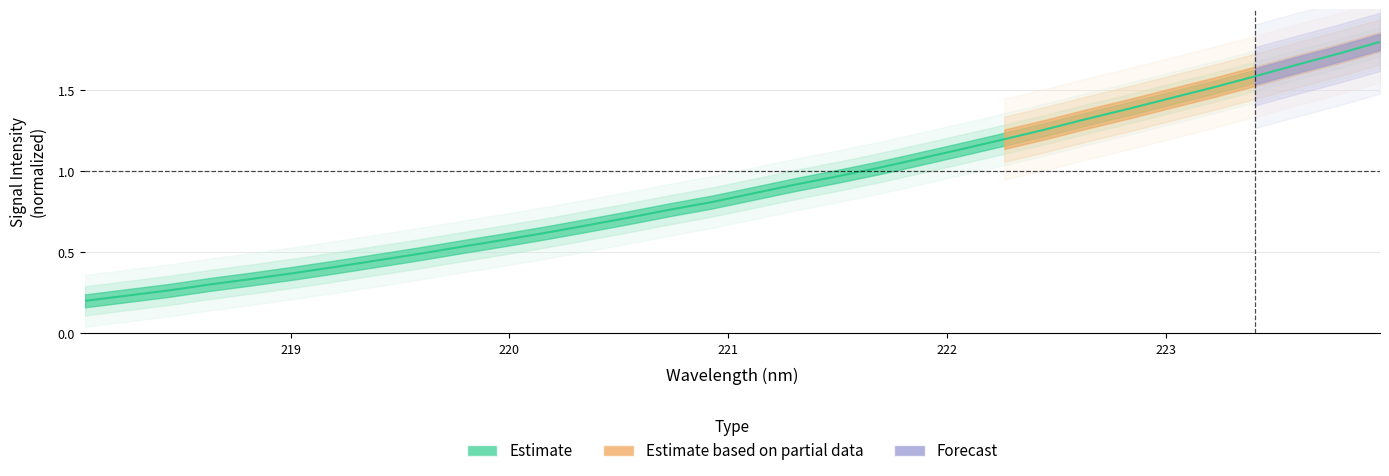

At which label is the value closest to 1?

221.6902